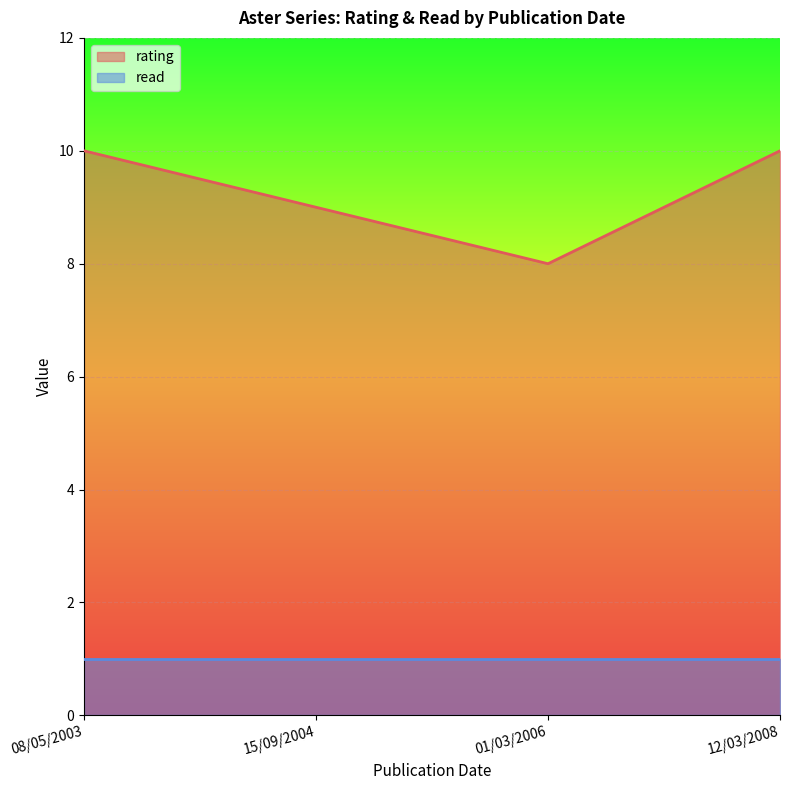

What is the maximum value shown in the chart?

10